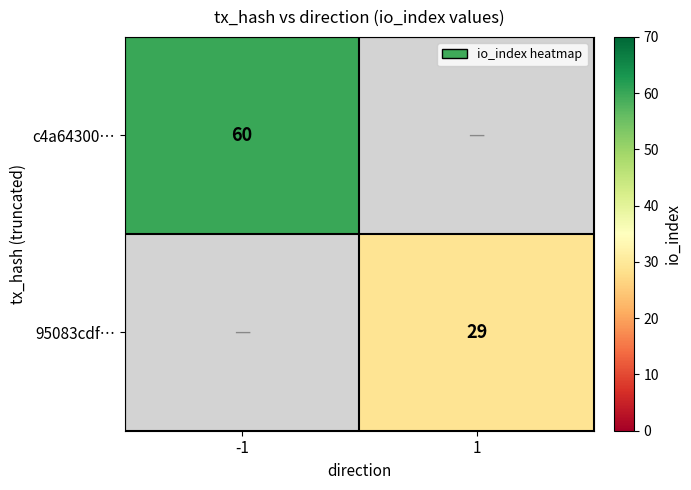

The value of 95083cdf… at 1 is 29. True or false?

True